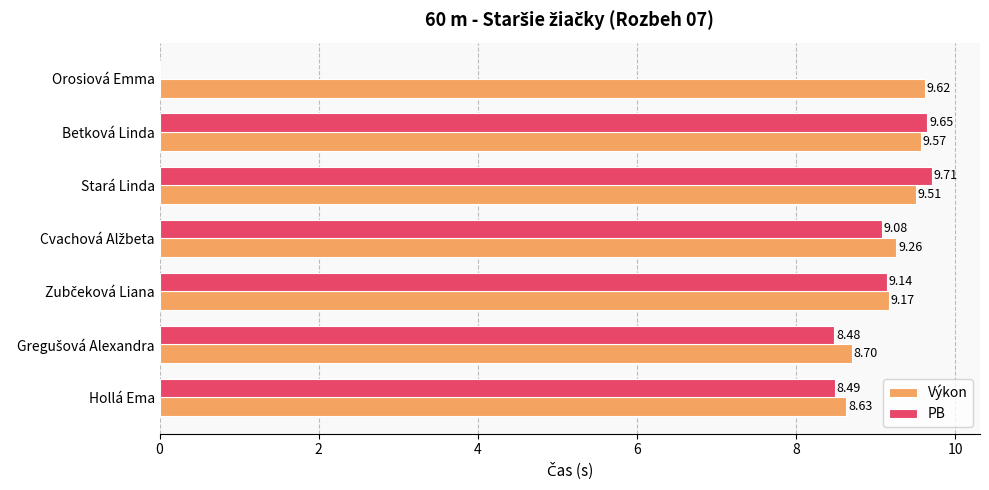

What are all the series names shown in the legend?

Výkon, PB